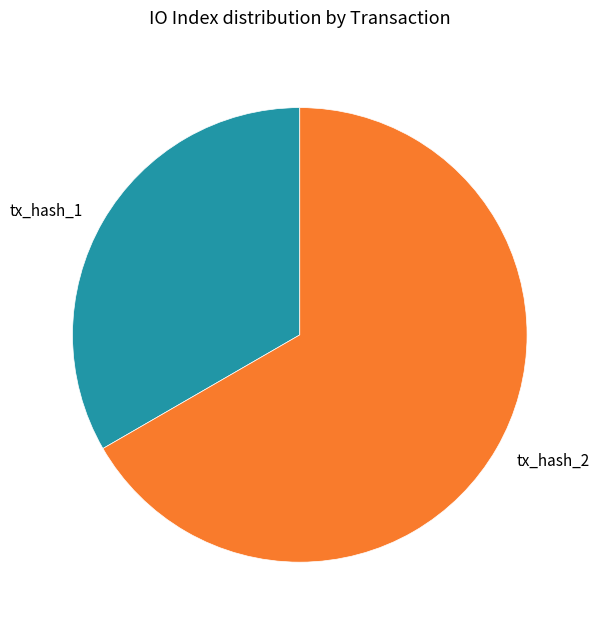

Do tx_hash_2 and tx_hash_1 together represent more than half of the pie?

Yes